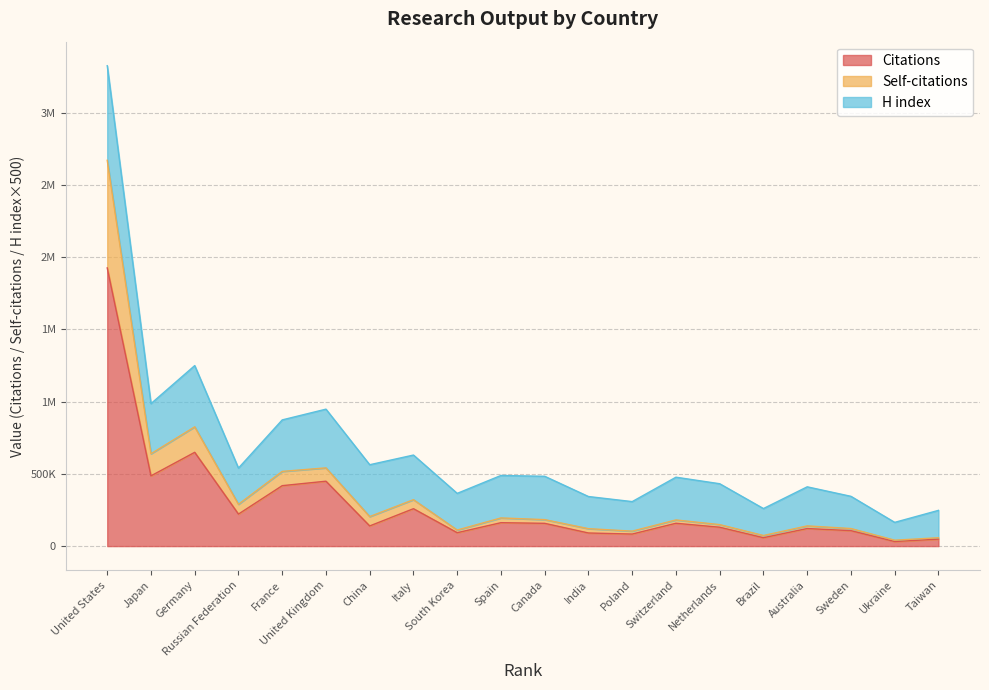

At which category does the chart reach its peak across all series?

United States